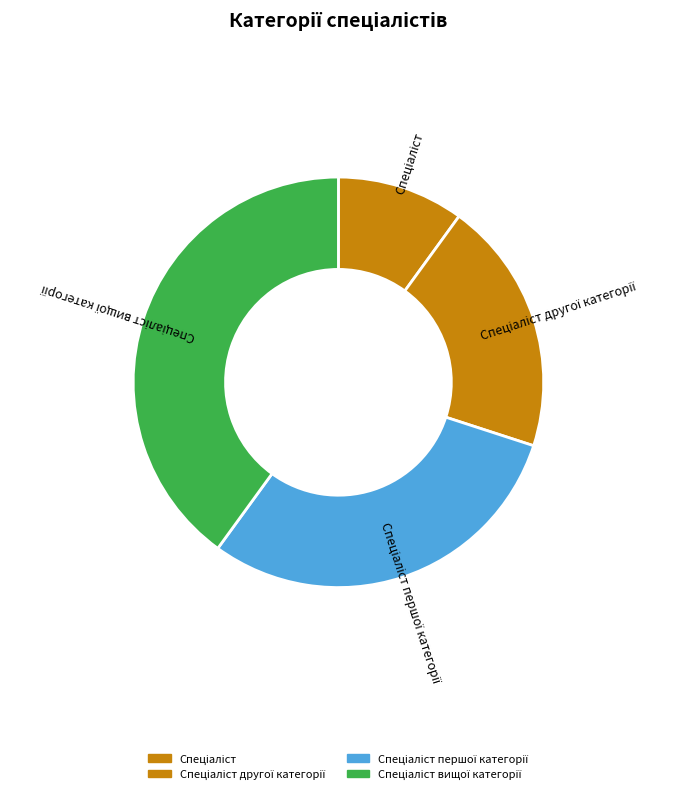

Is there any slice that represents more than half of the pie?

No